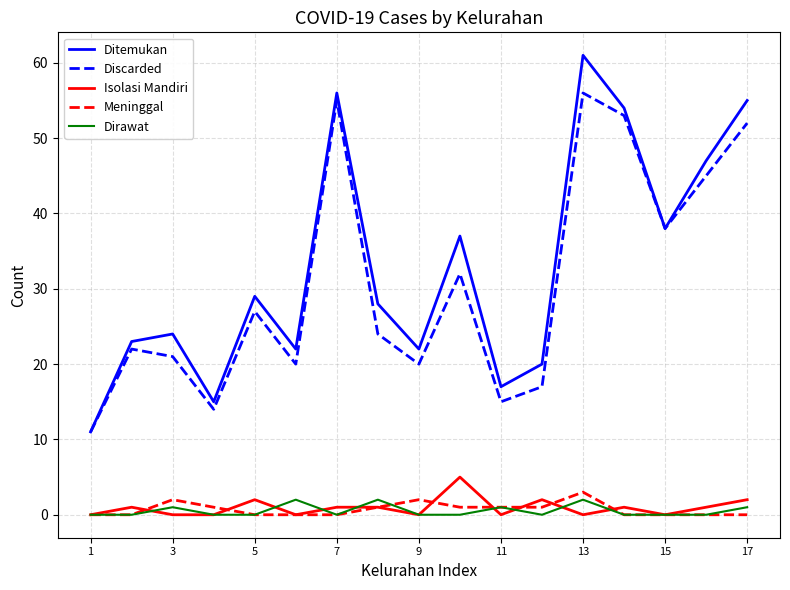

What is the sum of all Meninggal values?

12